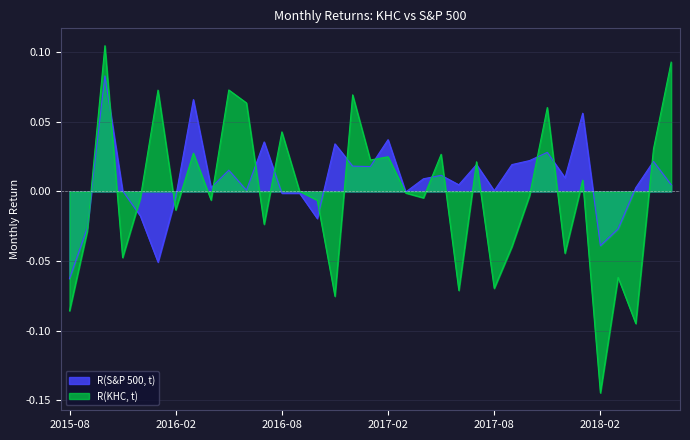

What is the maximum value shown in the chart?

0.1